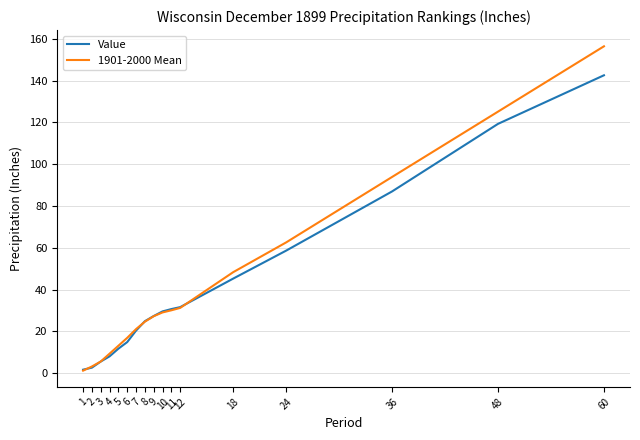

After their last crossing, which series has the higher values: 1901-2000 Mean or Value?

1901-2000 Mean